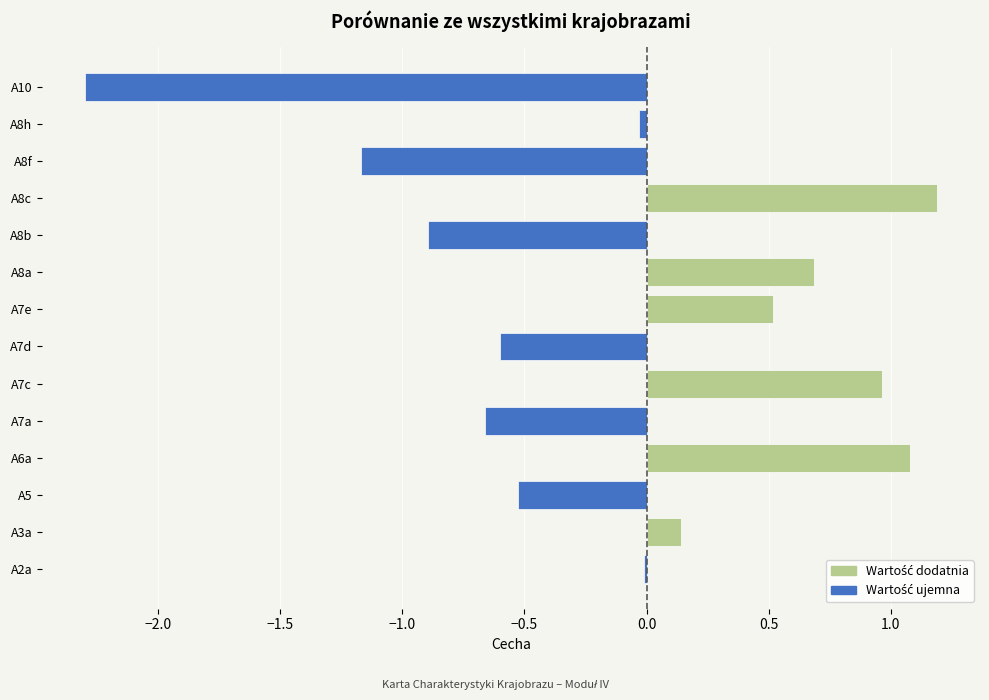

What is the approximate value at A8b?

-0.9